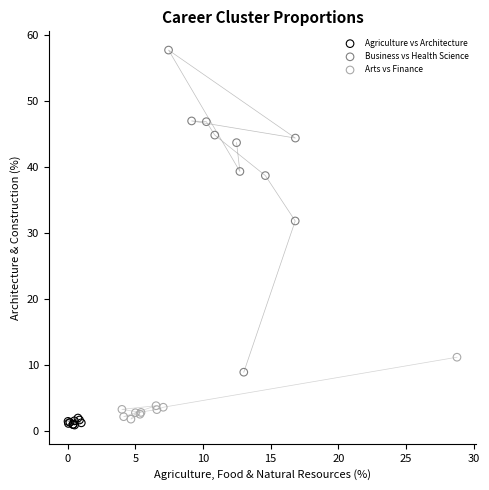

Which series reaches the minimum Y coordinate?

Agriculture vs Architecture